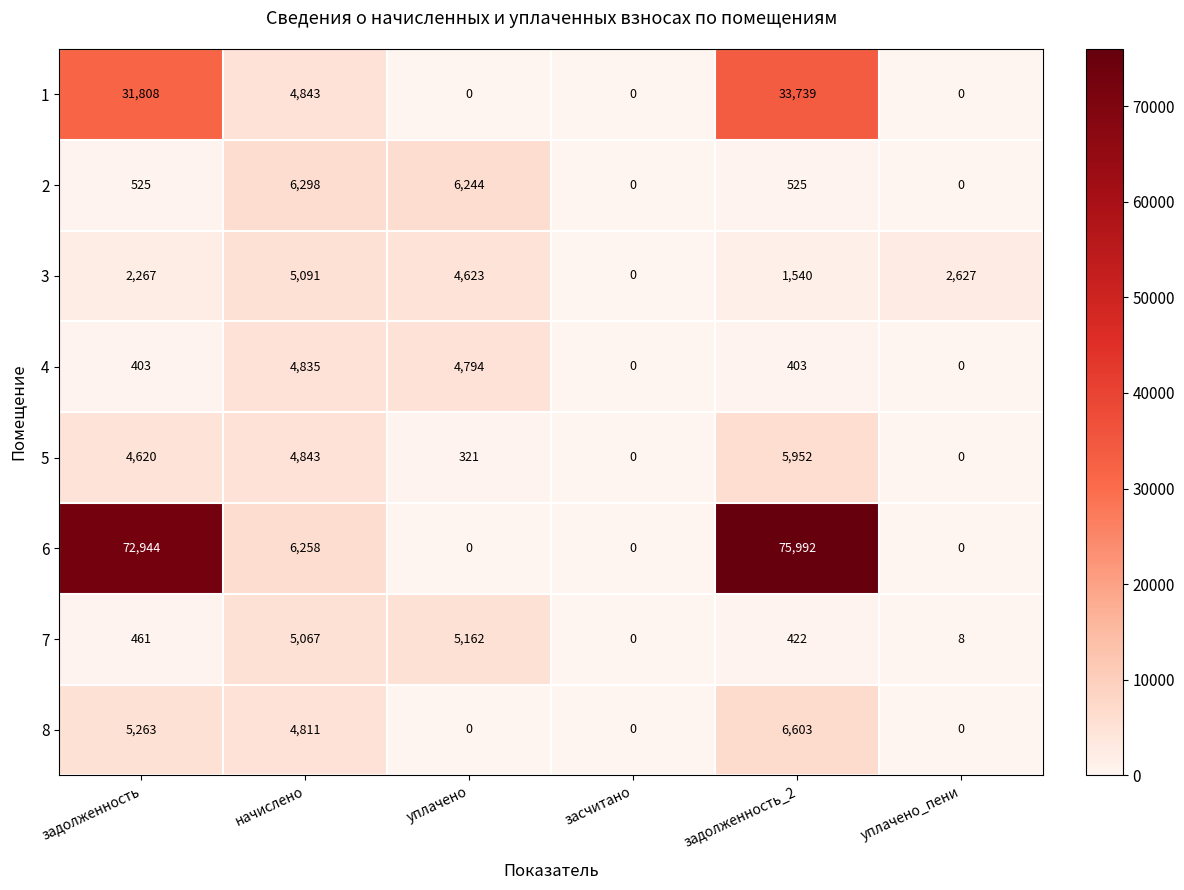

Which series has the widest spread of values?

6